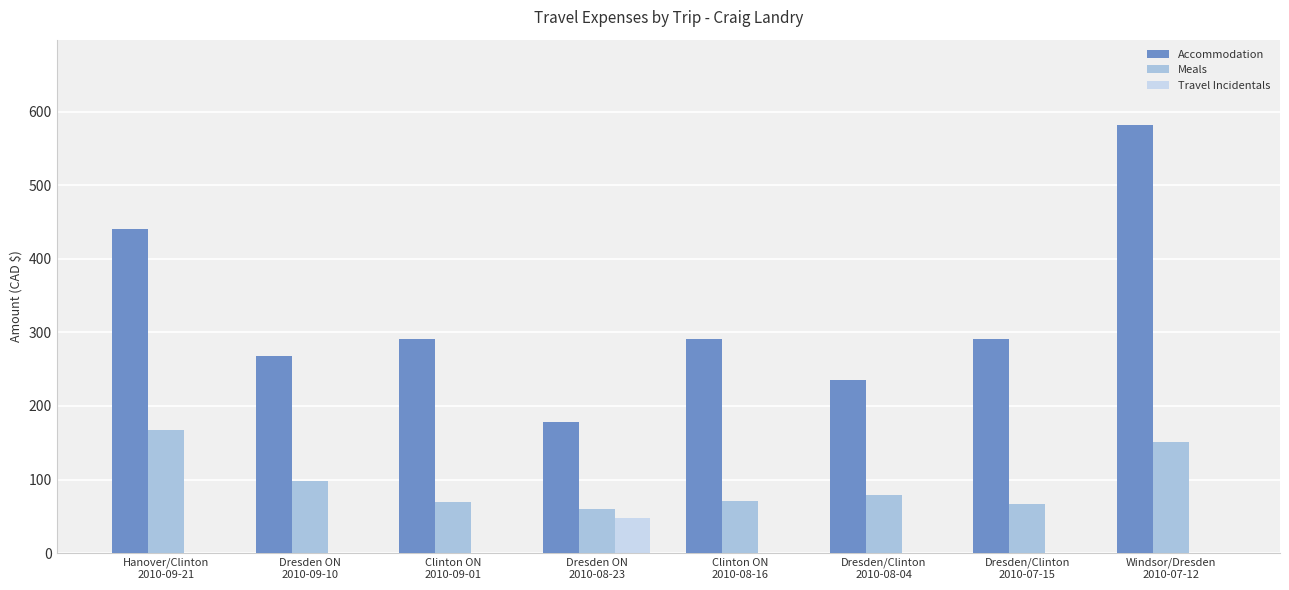

Which series has the largest total across all categories?

Accommodation